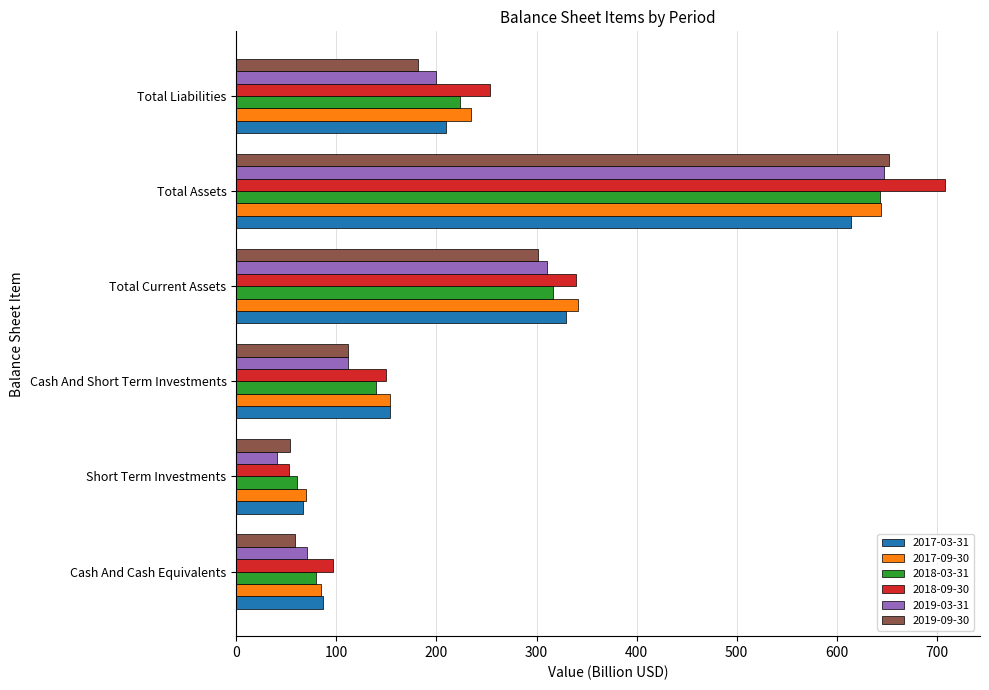

The value of 2018-03-31 at Cash And Short Term Investments is 87.0. True or false?

False